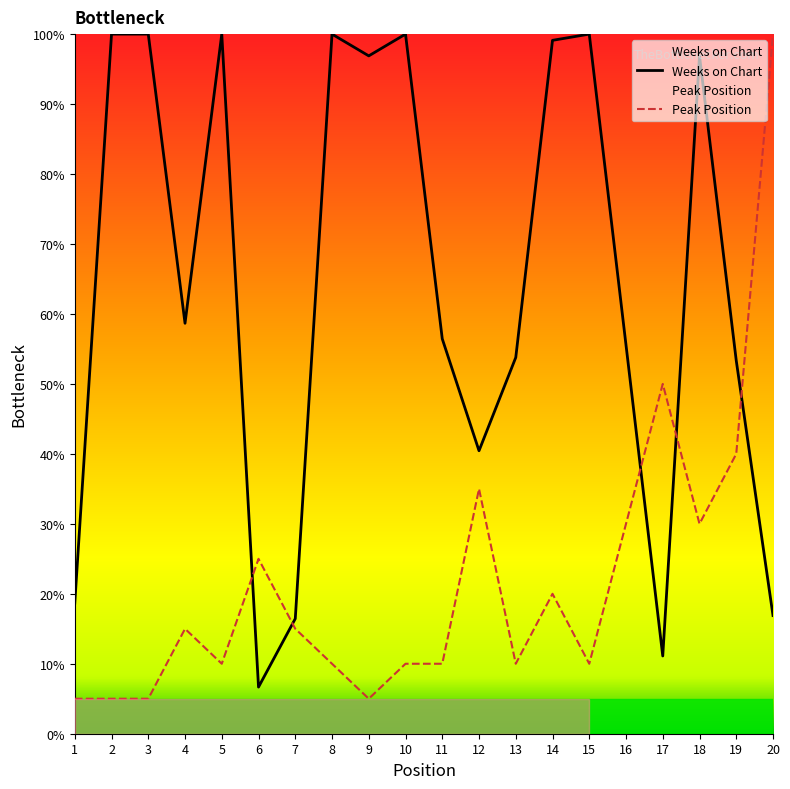

How many interior local peaks does the Weeks on Chart series have?

5